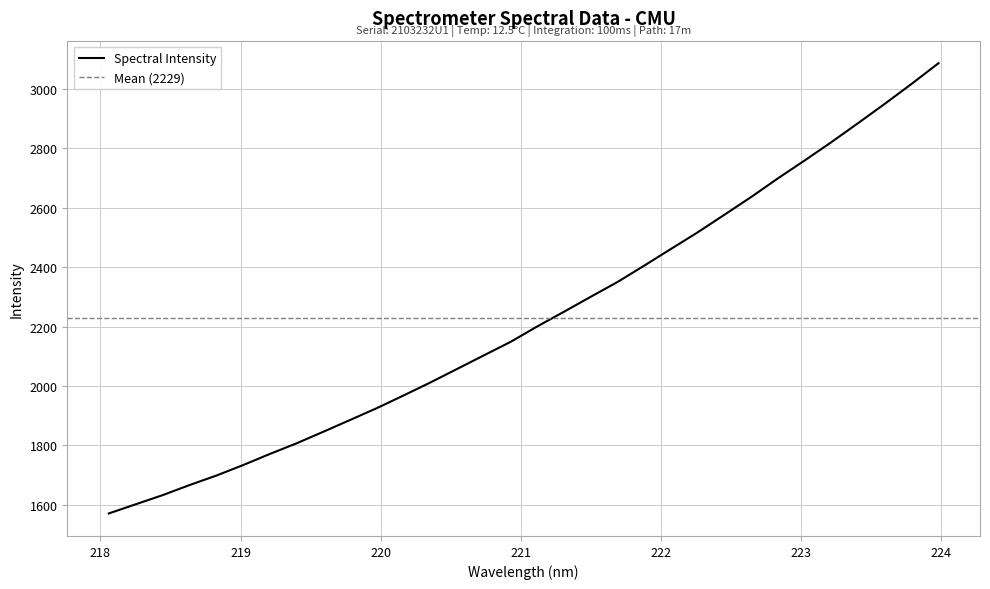

What is the label of the 3rd point from the left?

218.442